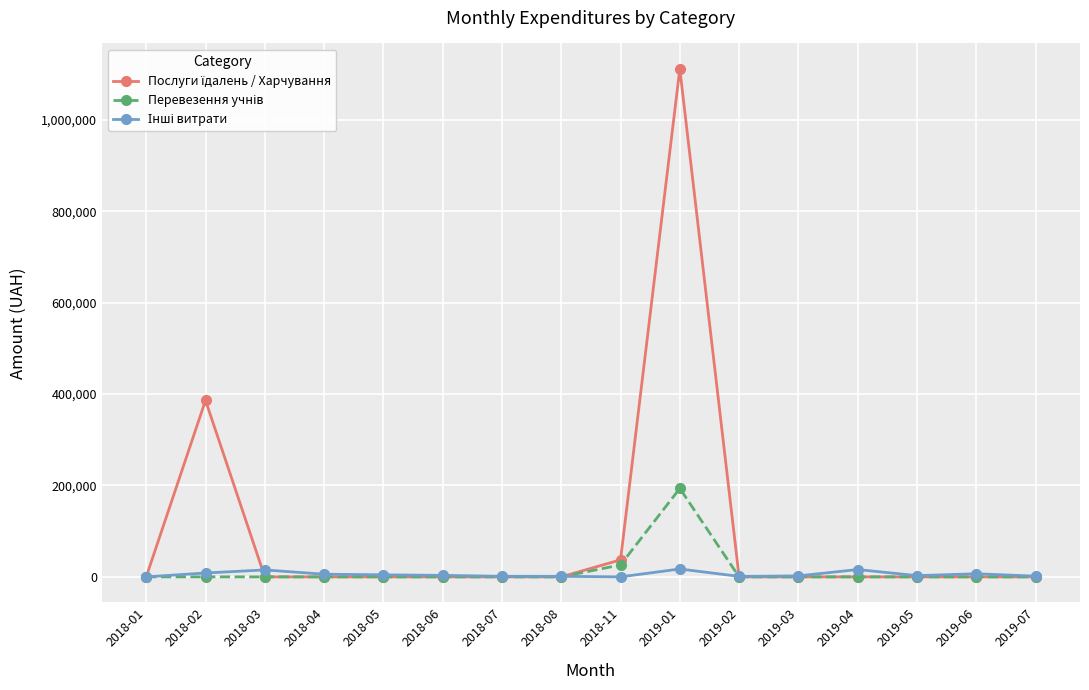

What is the label of the 16th point from the left?

2019-07